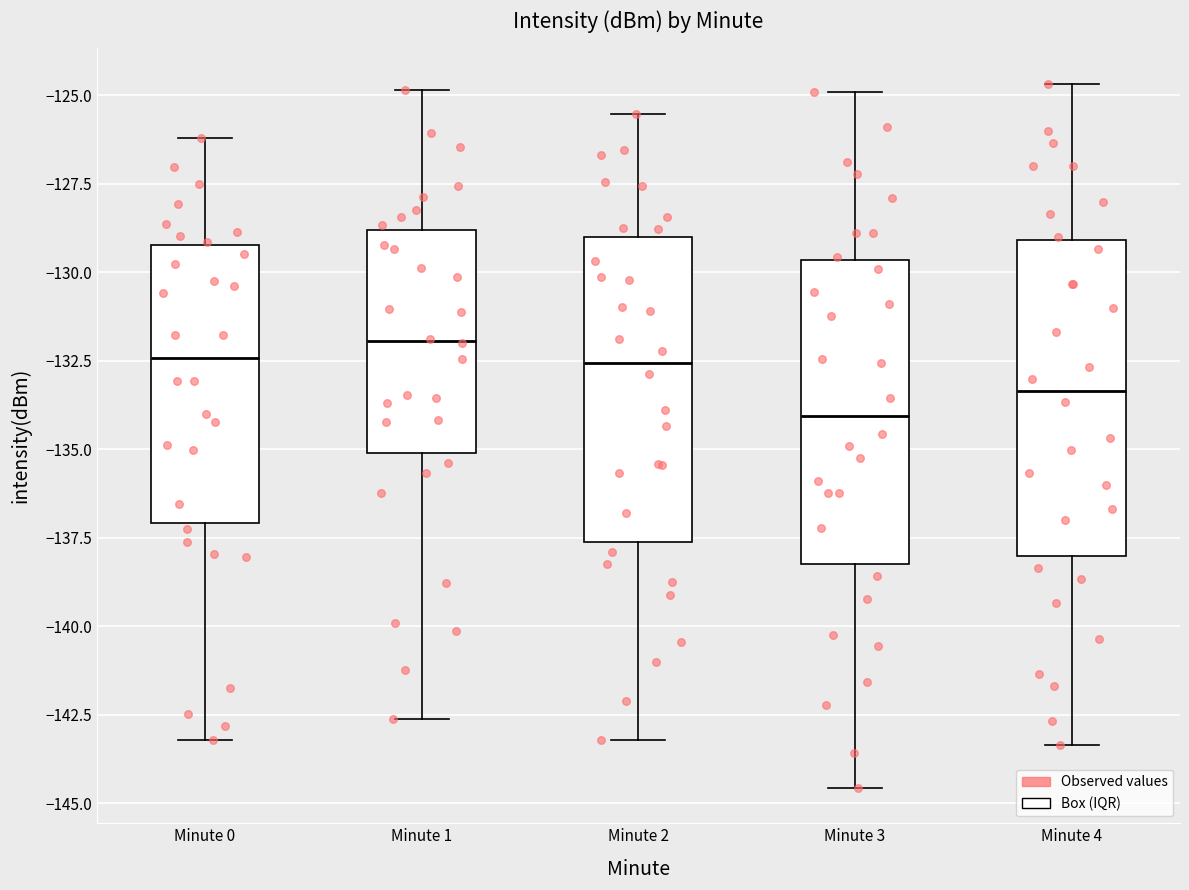

Reading left to right, transcribe this box plot: for each box, give where its median line is, the range the box spans, and where its two whiskers end, as read against the y-axis. The values are not printed on the chart, so give them approximately, as read against the axis.

Minute 0: median -132.5, box -137.0 to -129.0, whiskers -143.0 to -126.0
Minute 1: median -132.0, box -135.0 to -129.0, whiskers -142.5 to -125.0
Minute 2: median -132.5, box -137.5 to -129.0, whiskers -143.0 to -125.5
Minute 3: median -134.0, box -138.0 to -129.5, whiskers -144.5 to -125.0
Minute 4: median -133.5, box -138.0 to -129.0, whiskers -143.5 to -124.5